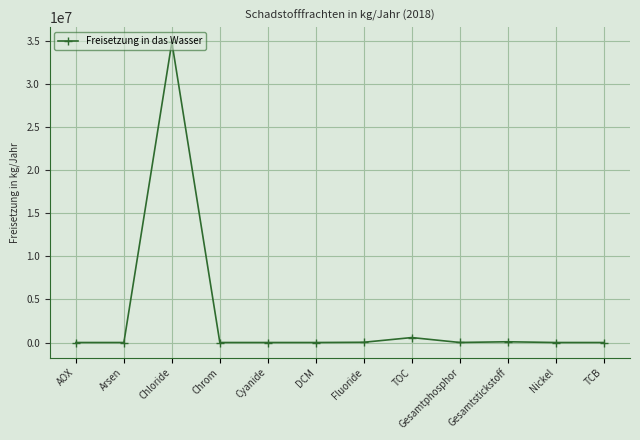

True or false: there are more than 0 points higher than both neighbors.

True